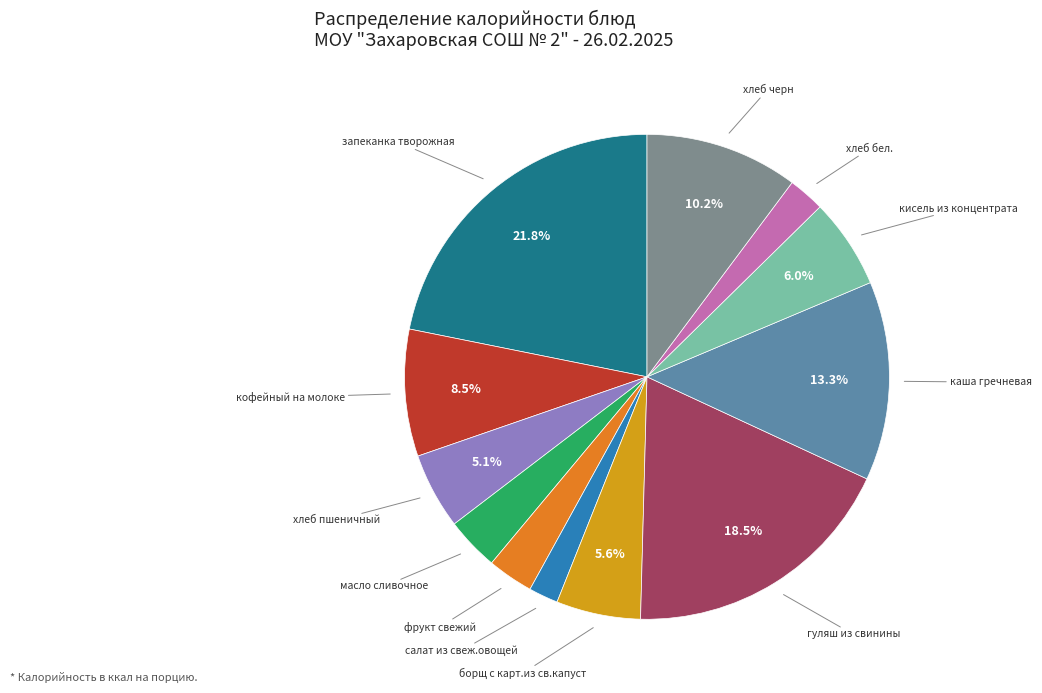

Which slice is the largest?

запеканка творожная